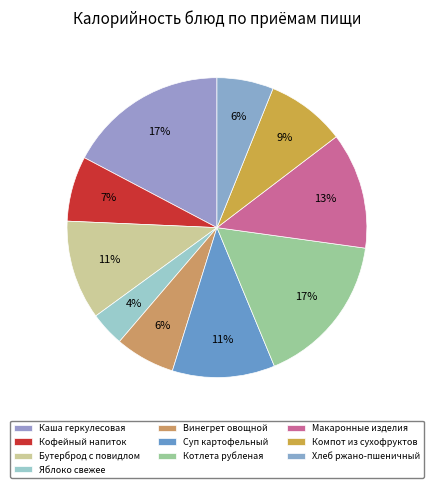

What percentage is the Каша геркулесовая slice, to the nearest percent?

17%